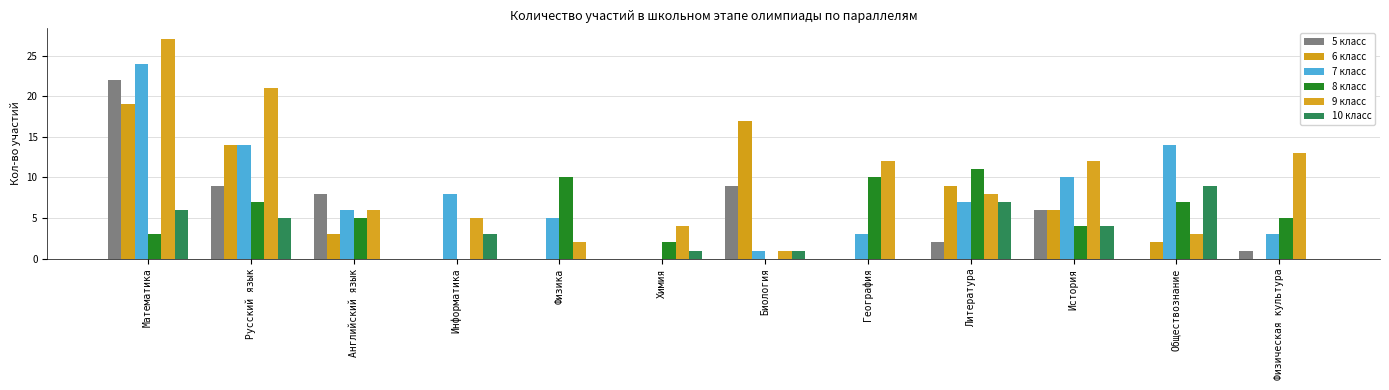

What are all the series names shown in the legend?

5 класс, 6 класс, 7 класс, 8 класс, 9 класс, 10 класс